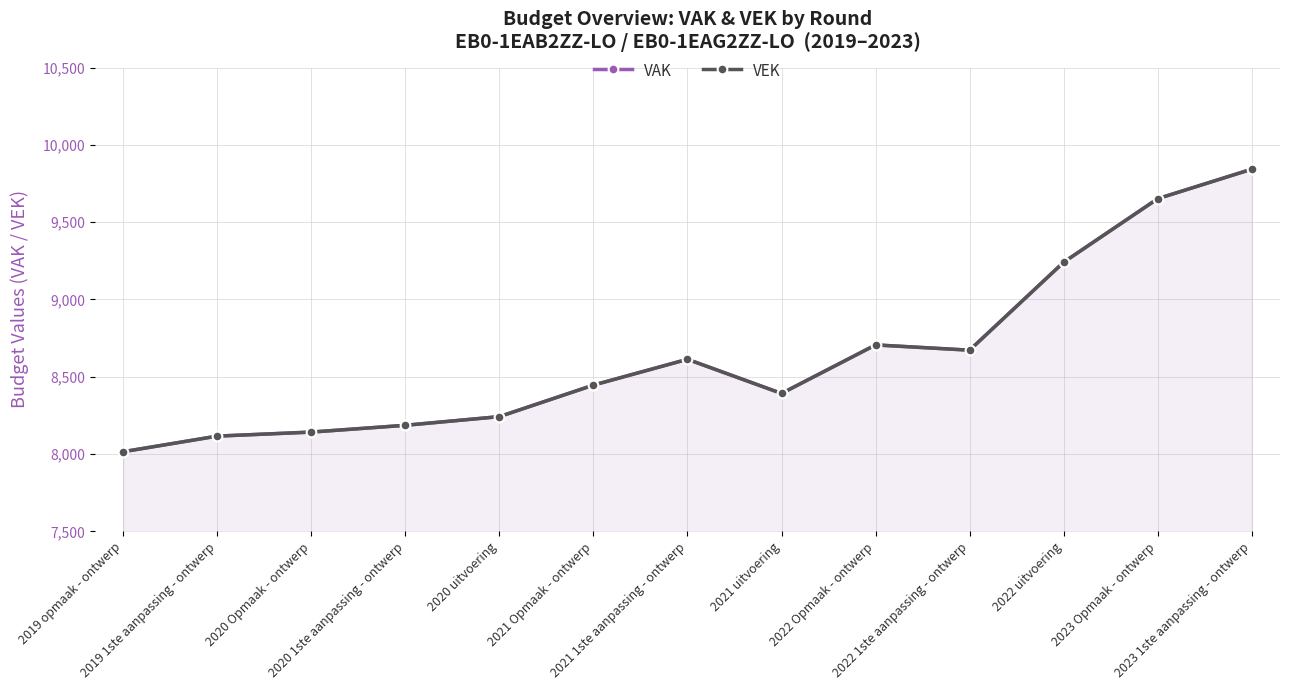

What is the lowest value of the VEK series?

8015